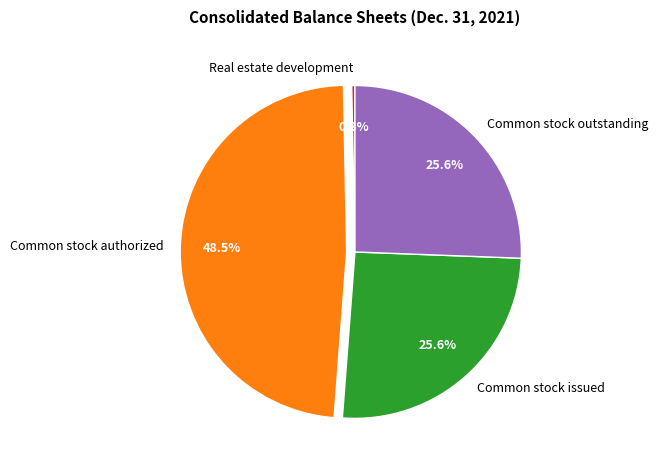

Combined, what portion of the pie is Common stock outstanding and Common stock issued?

51.2%